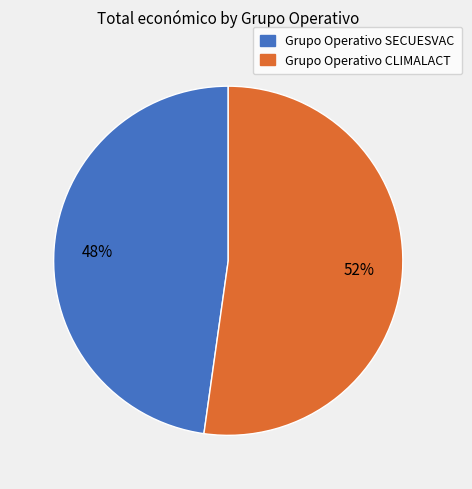

Which has a higher value, Grupo Operativo CLIMALACT or Grupo Operativo SECUESVAC?

Grupo Operativo CLIMALACT